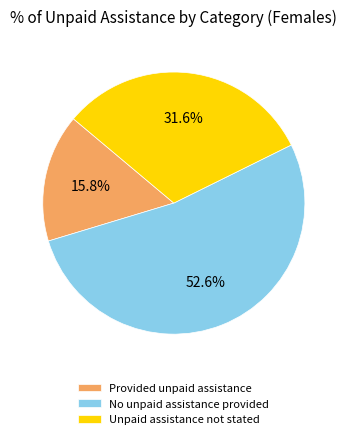

Which slice represents more than half of the pie?

No unpaid assistance provided